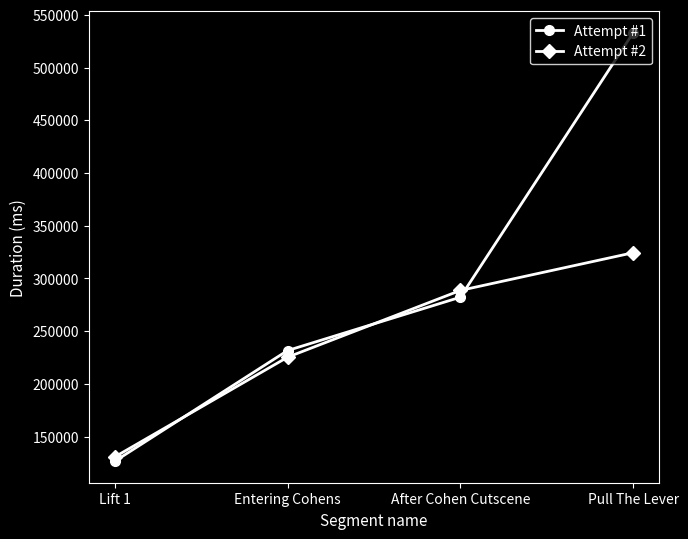

What are all the series names shown in the legend?

Attempt #1, Attempt #2